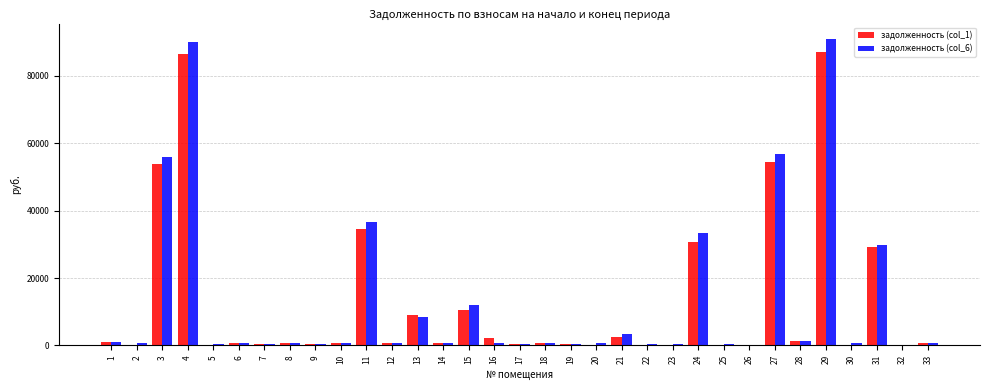

The value of задолженность (col_1) at 31 is 17823.7. True or false?

False